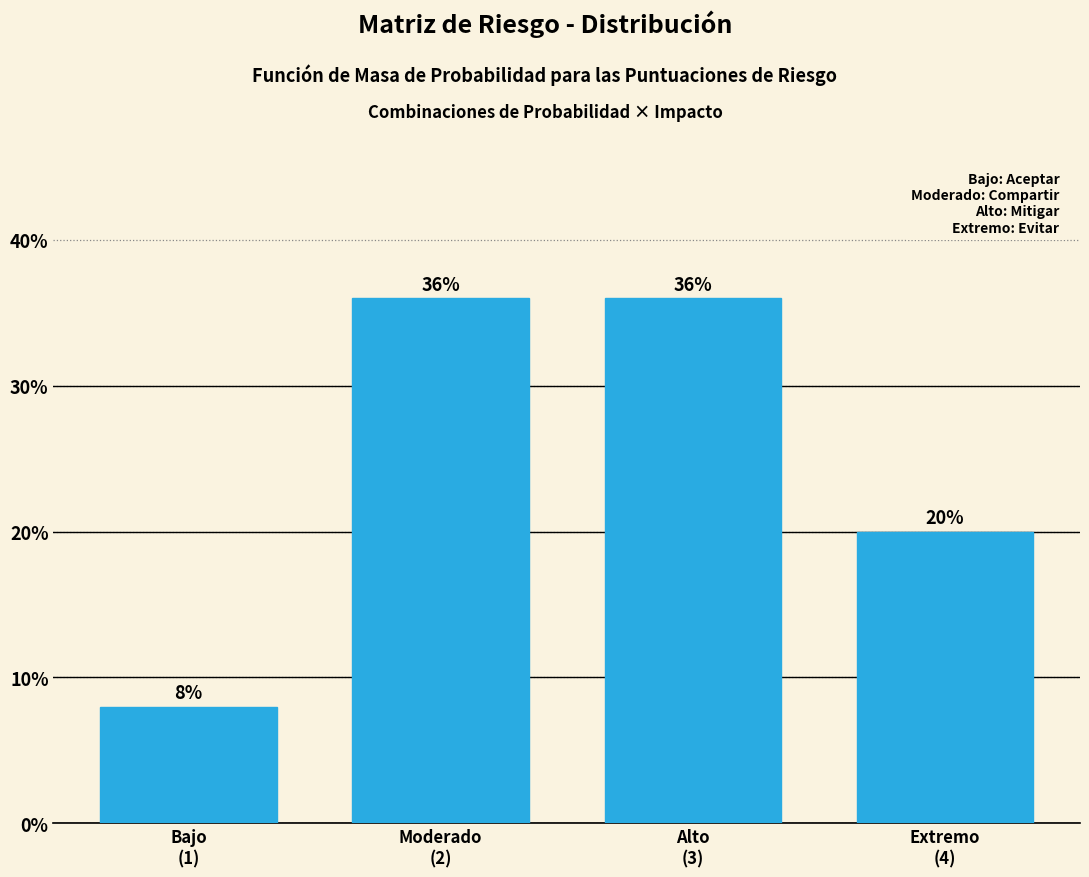

Reading left to right, extract all data points from this chart.

8	36	36	20